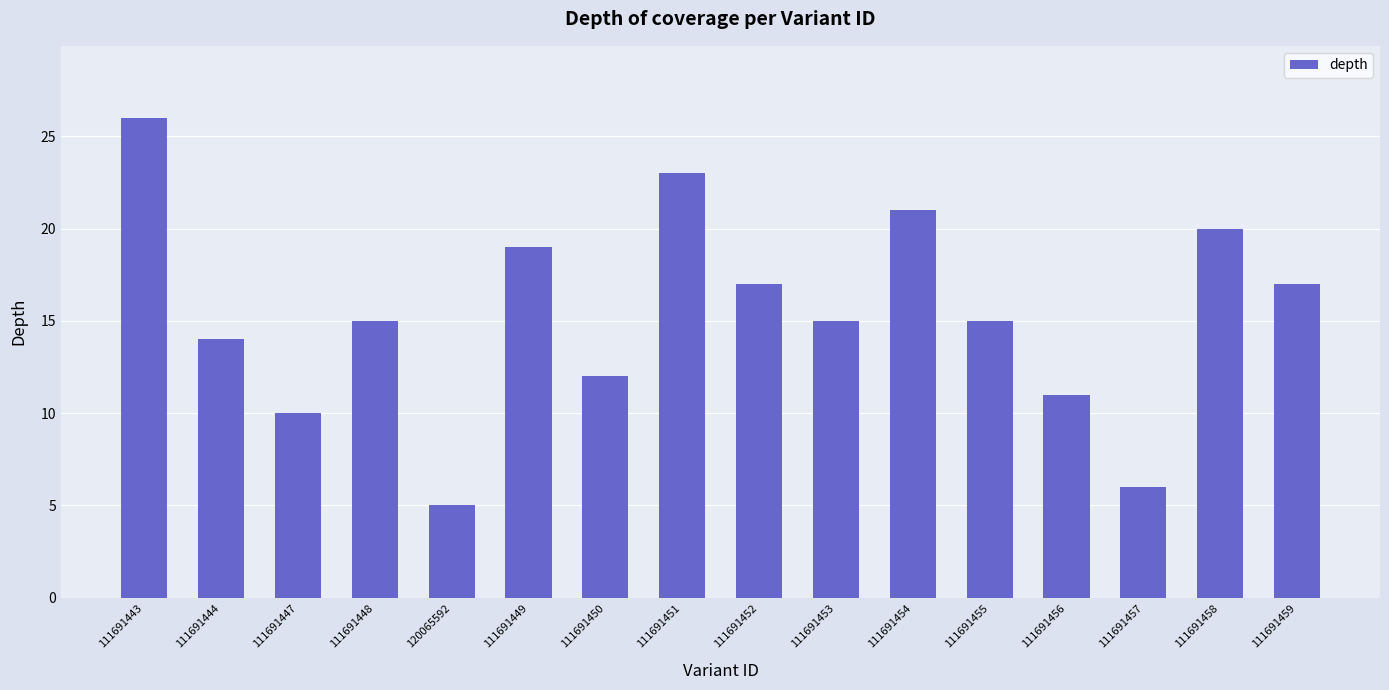

Which has a higher value, 111691454 or 111691451?

111691451